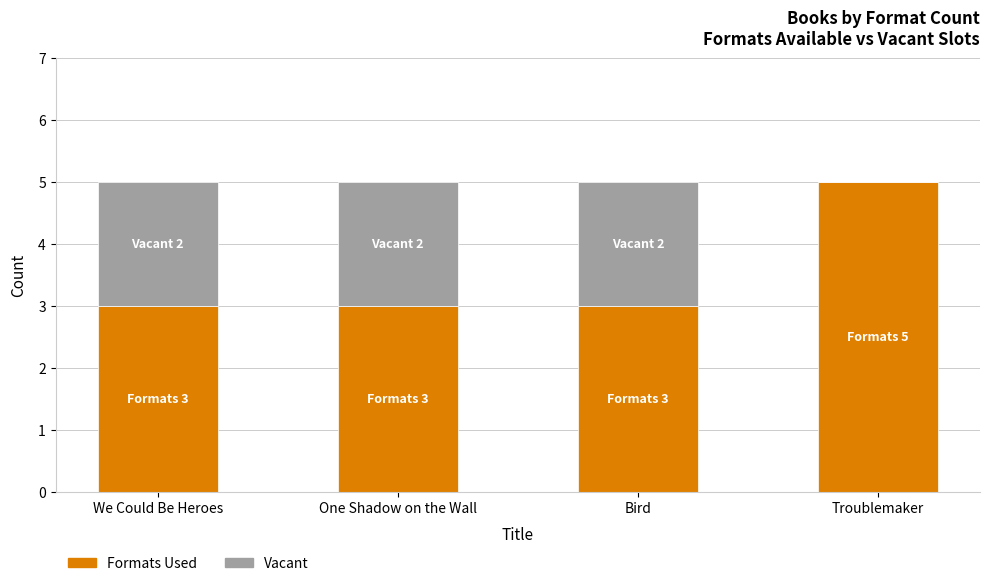

Is it true that Formats Used equals 3 at One Shadow on the Wall?

True